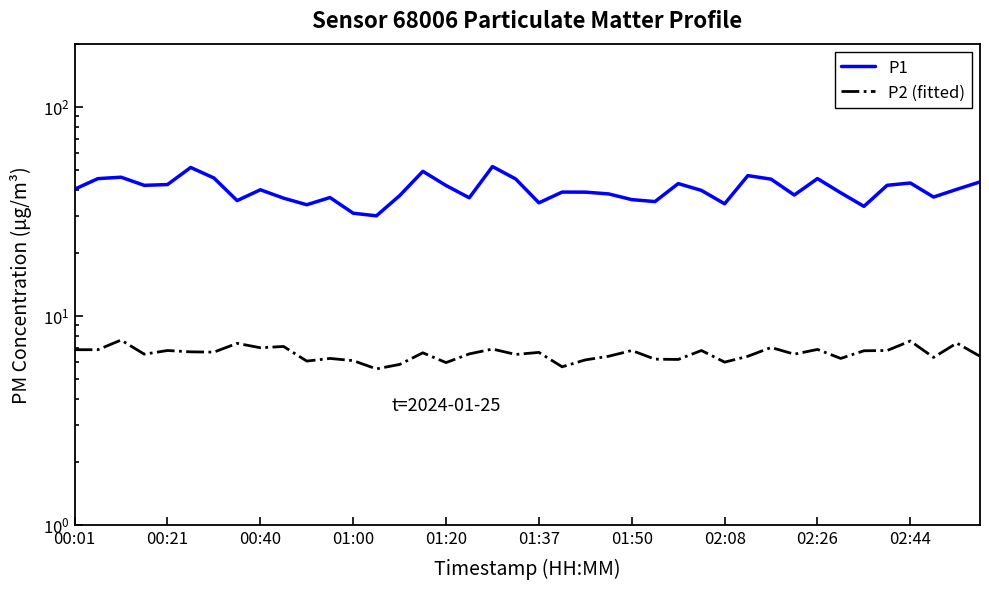

What is the approximate value of P2 (fitted) at 15?

6.7